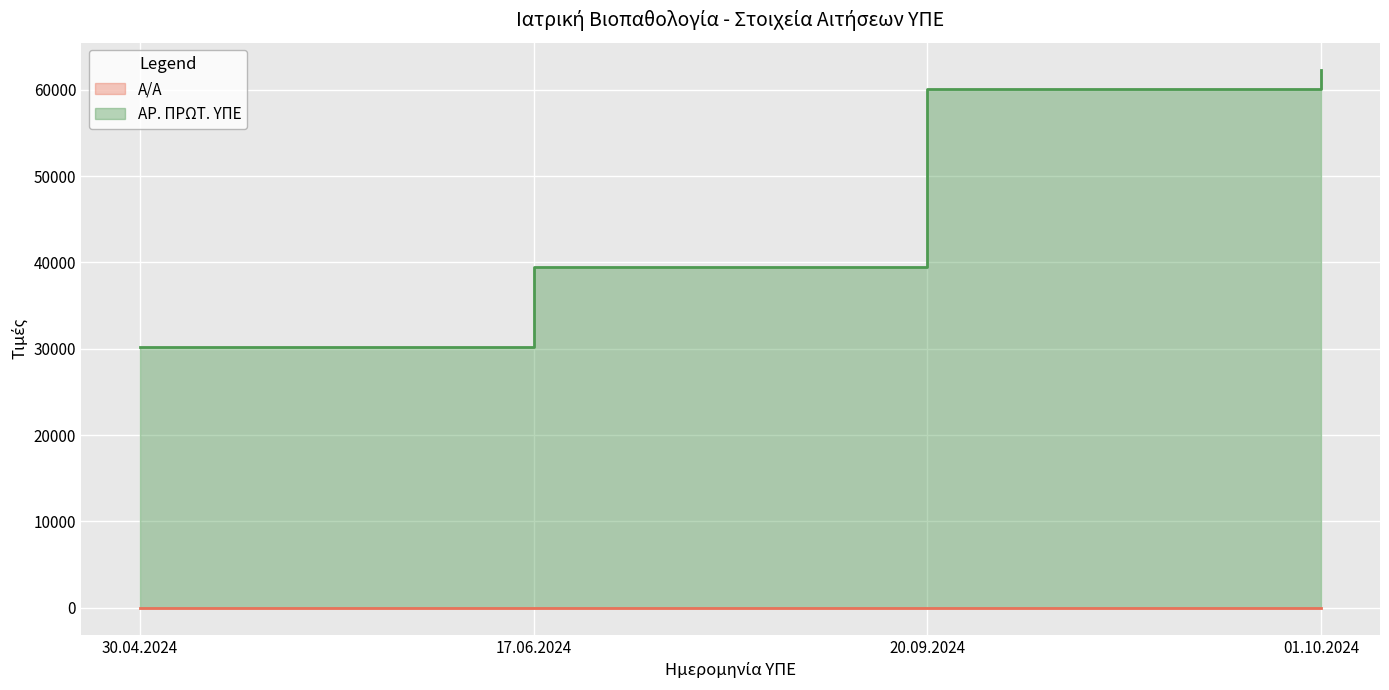

What is the minimum value shown in the chart?

1